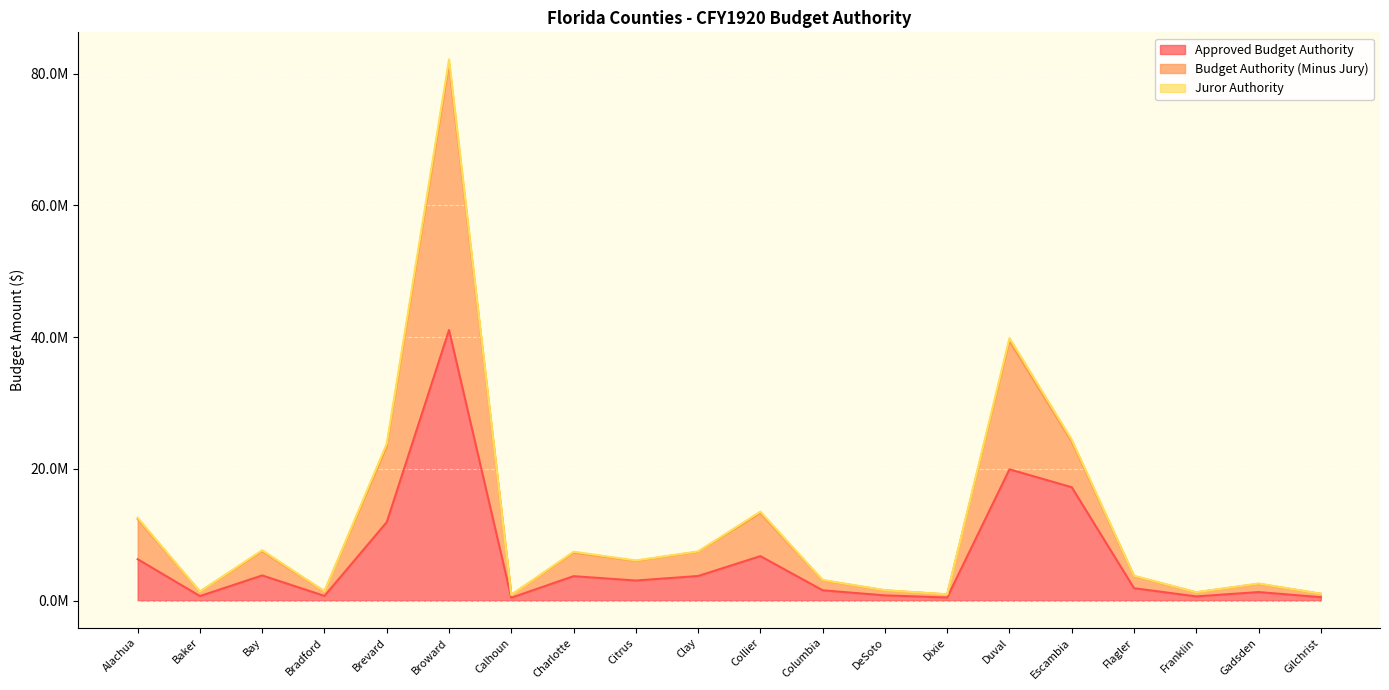

True or false: Approved Budget Authority and Budget Authority (Minus Jury) cross at least once.

False